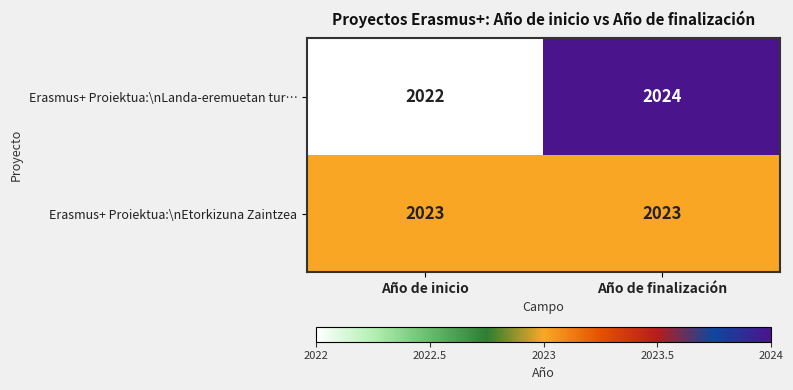

What is the total value across all series at Año de inicio?

4045